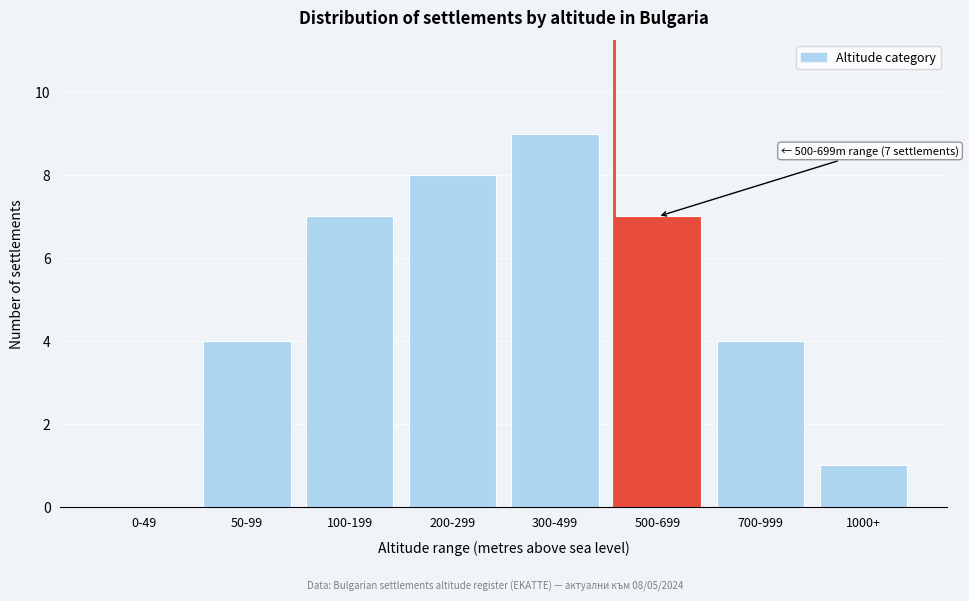

Reading left to right, extract all data points from this chart.

0-49=0	50-99=4	100-199=7	200-299=8	300-499=9	500-699=7	700-999=4	1000+=1